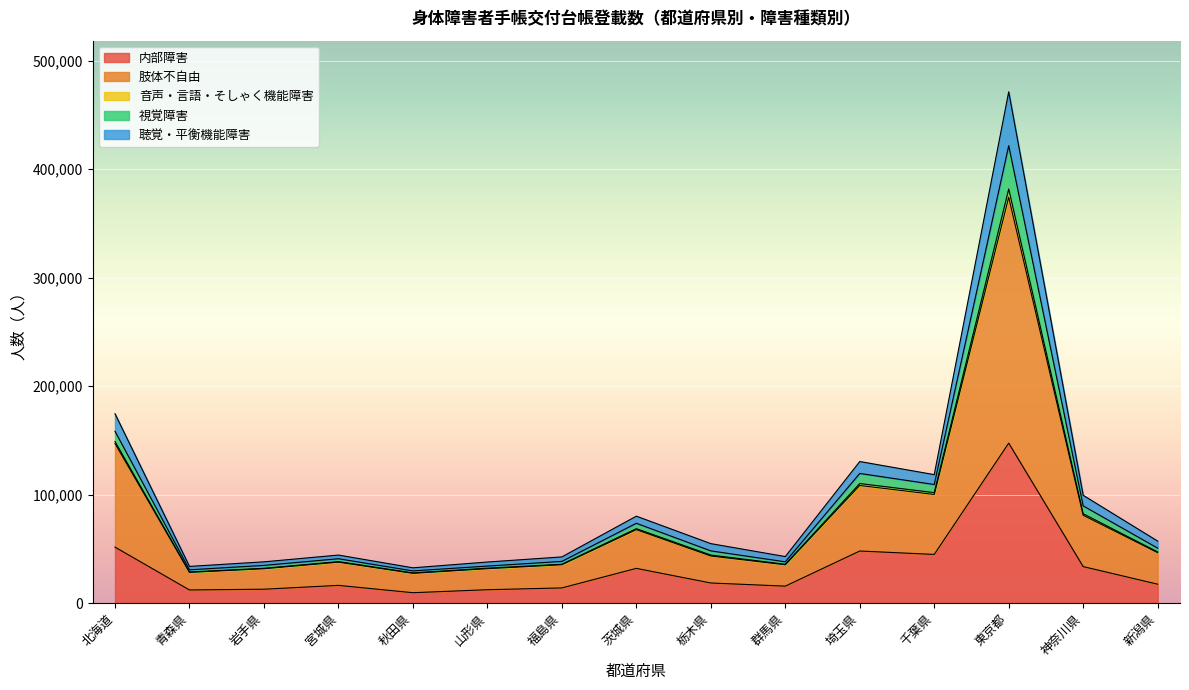

True or false: 内部障害 has a value of 32078 at 茨城県.

True